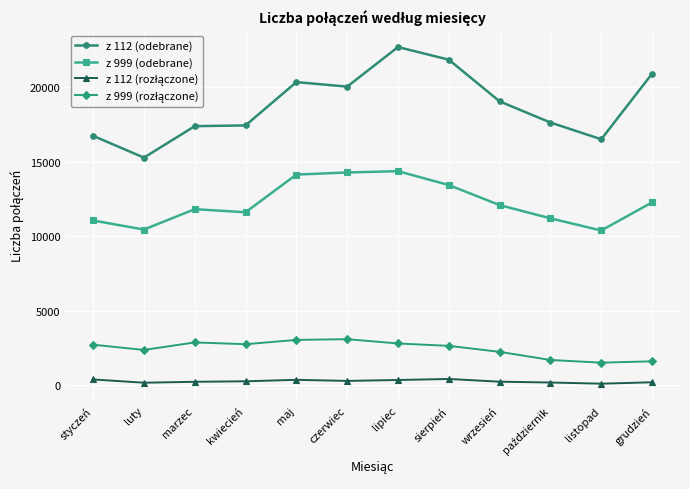

At which category does z 999 (odebrane) reach its first local valley?

luty